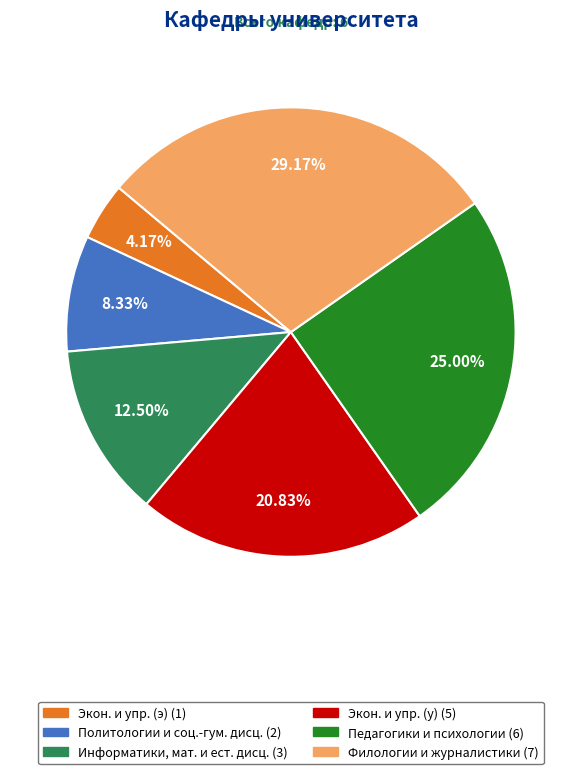

Is there a majority slice in this chart?

No